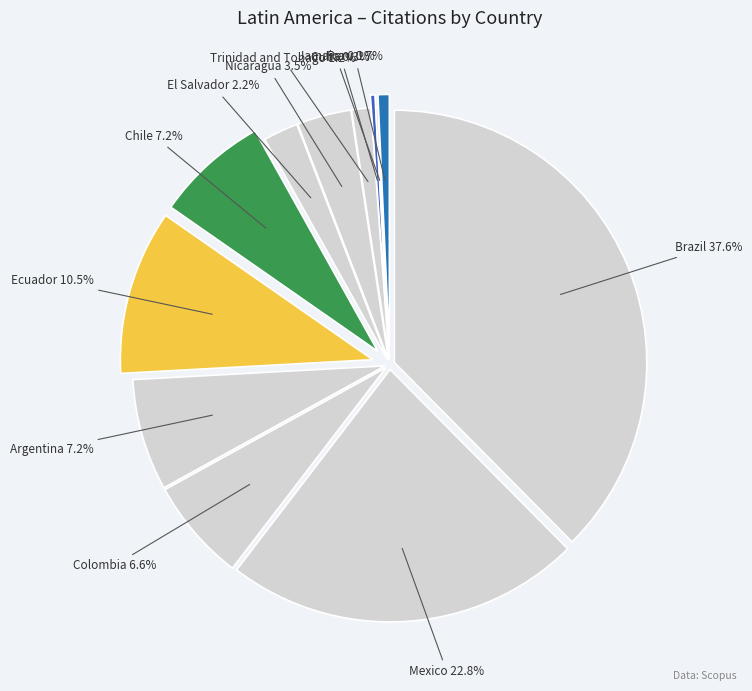

Is there any slice that represents more than half of the pie?

No